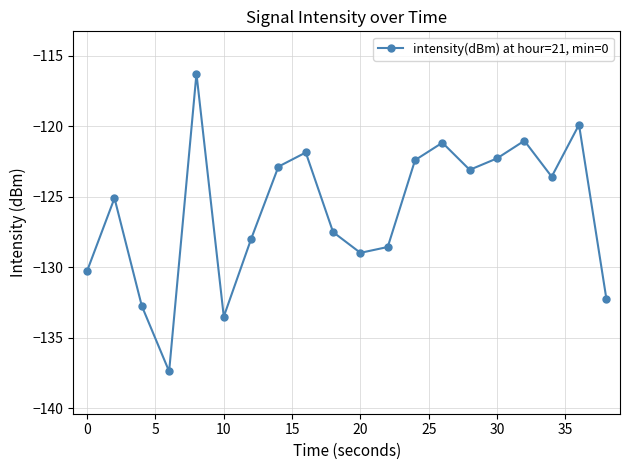

What is the difference between the maximum and second lowest values?

17.2